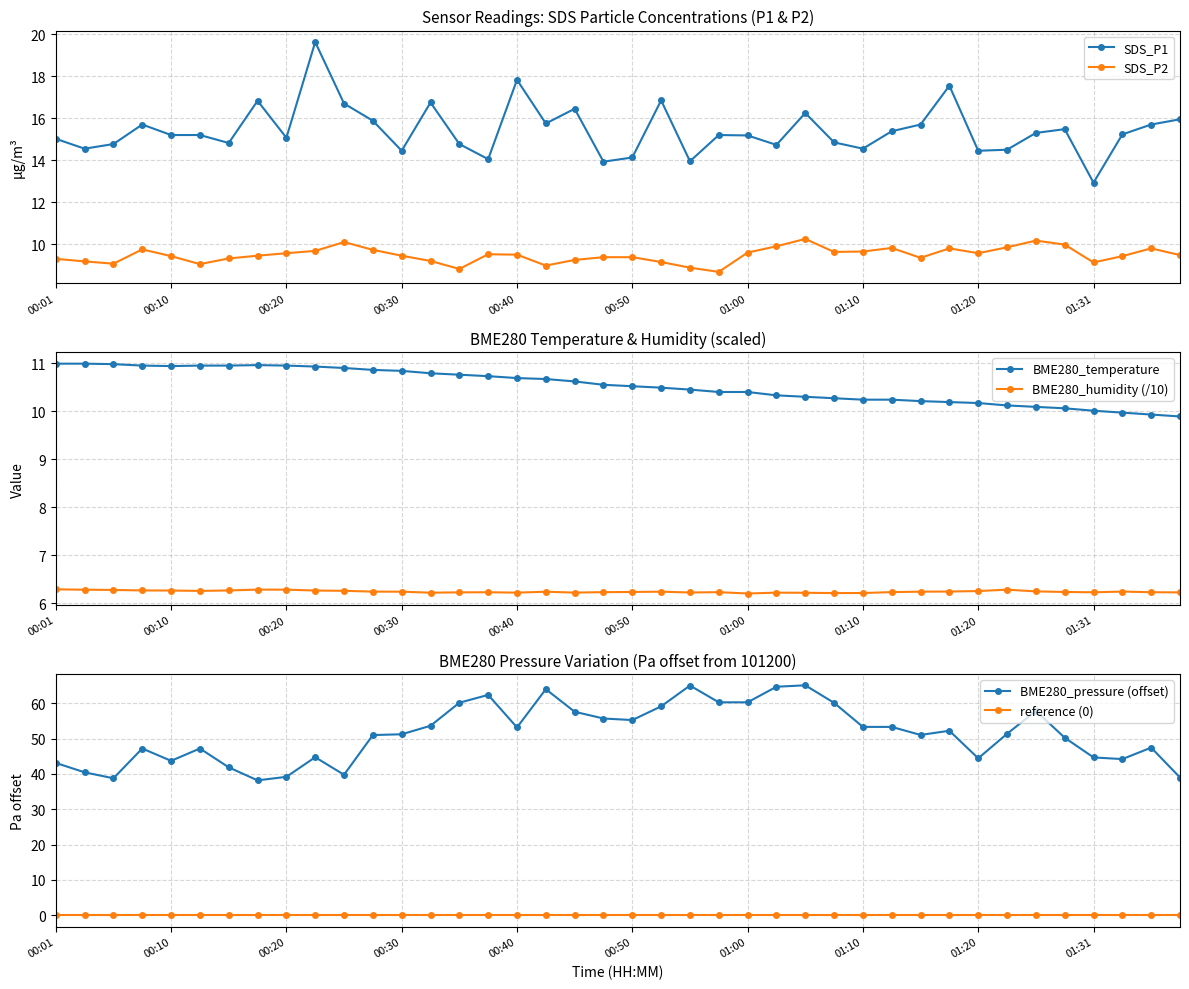

What is the maximum value for BME280_temperature?

11.0